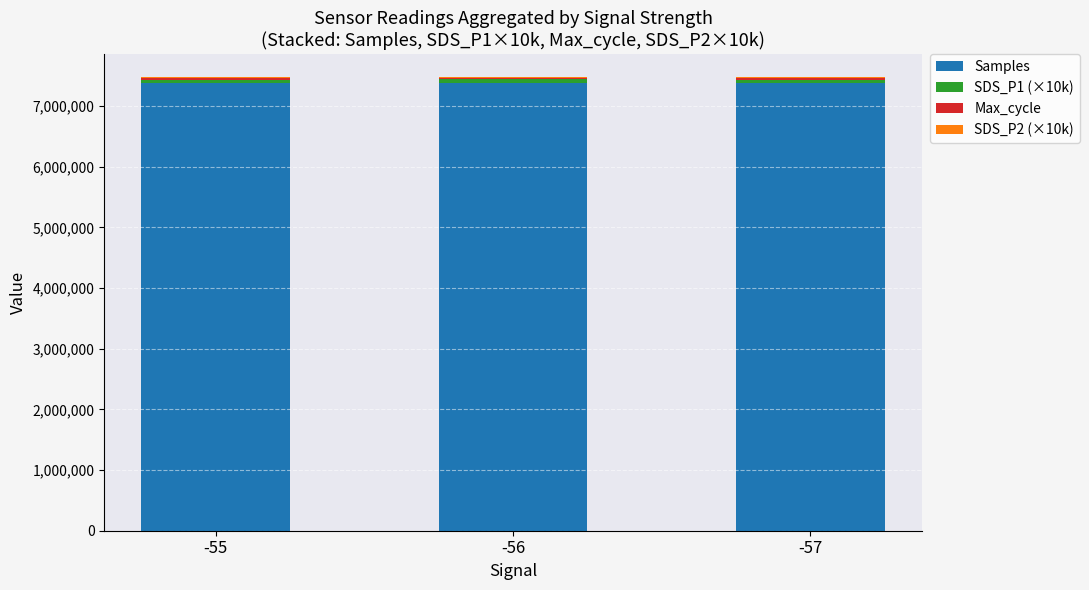

What is the highest value of the Samples series?

7380451.0